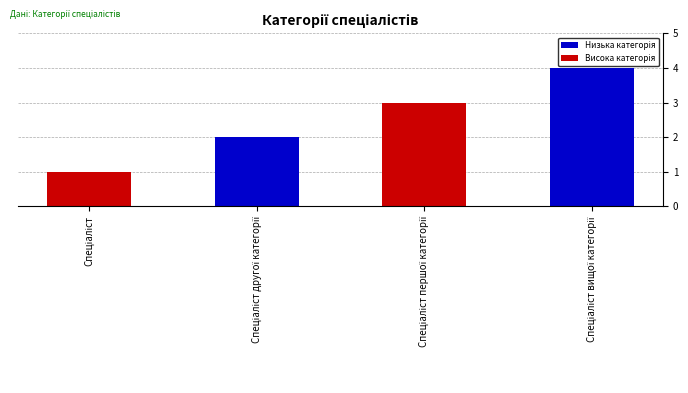

What is the maximum value shown in the chart?

4